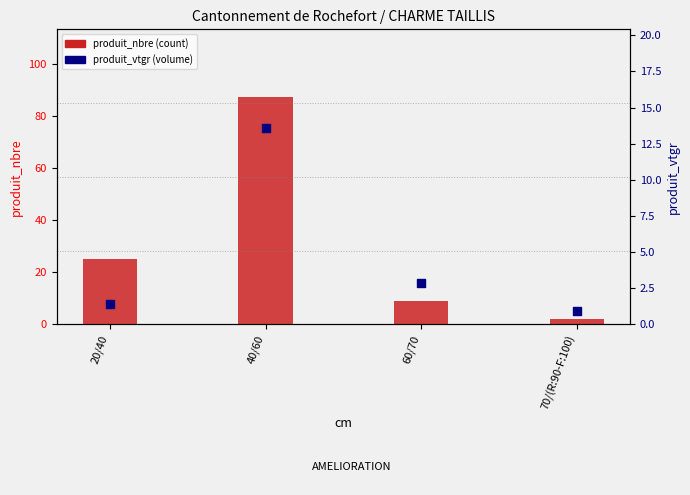

At which category is the sum across all series the highest?

40/60